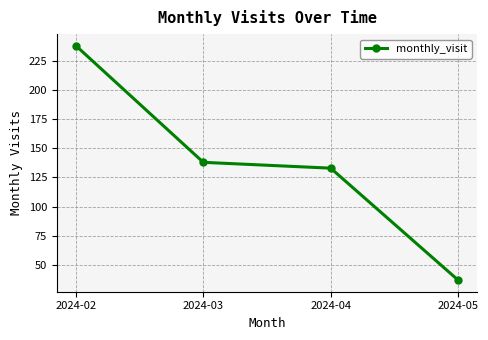

At which label does the data first exceed 138?

2024-02